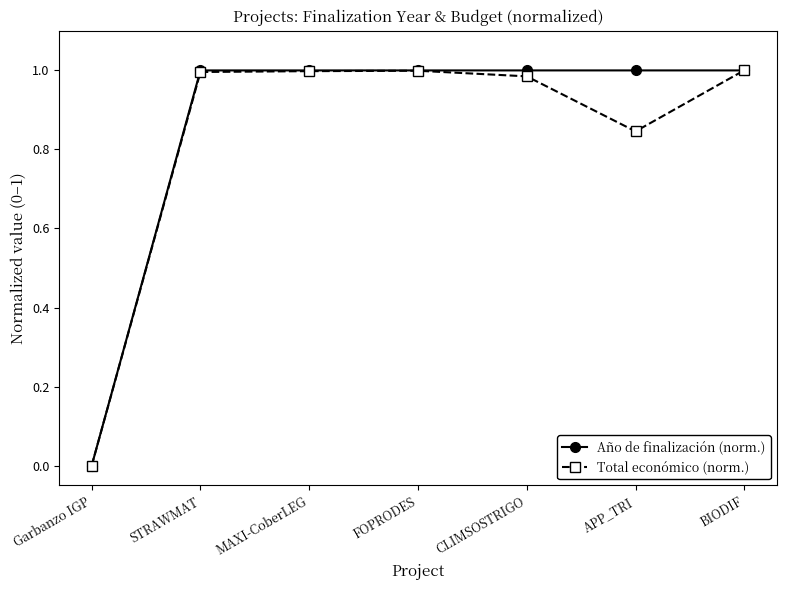

The Año de finalización (norm.) series shows 1.8 at MAXI-CoberLEG. True or false?

False